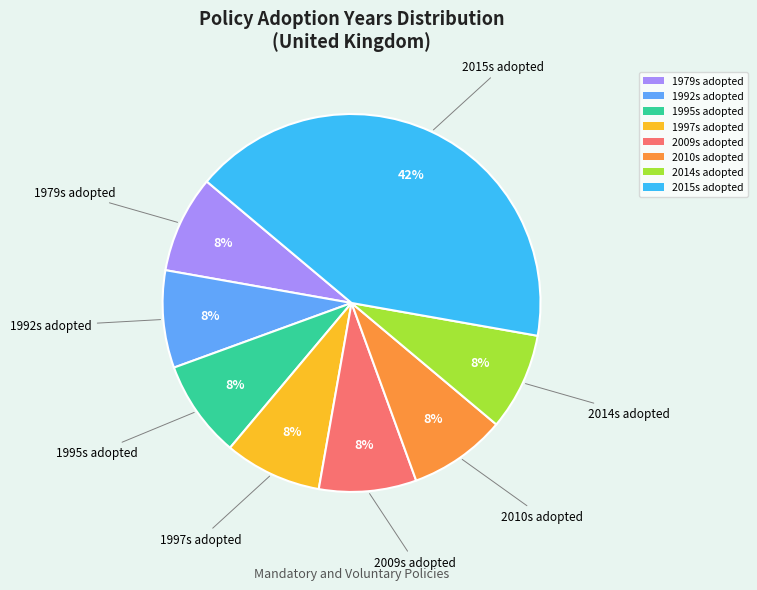

Do 1992s adopted and 1979s adopted together represent more than half of the pie?

No